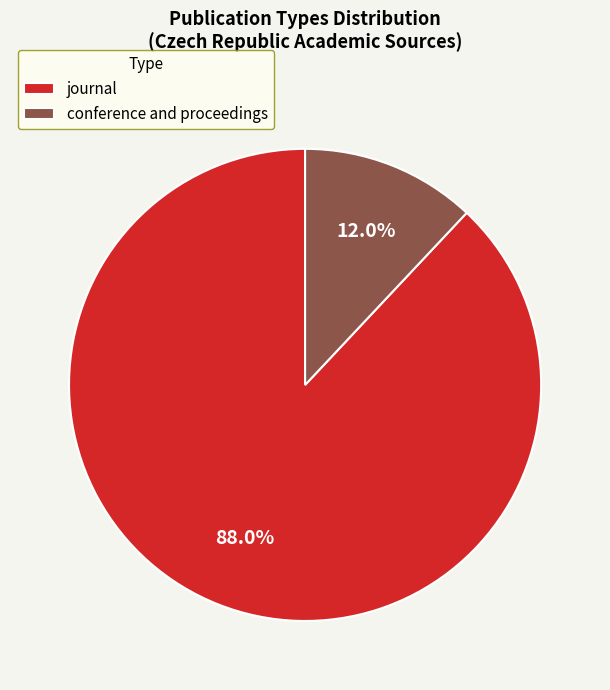

How much of the chart is everything except conference and proceedings?

88.0%